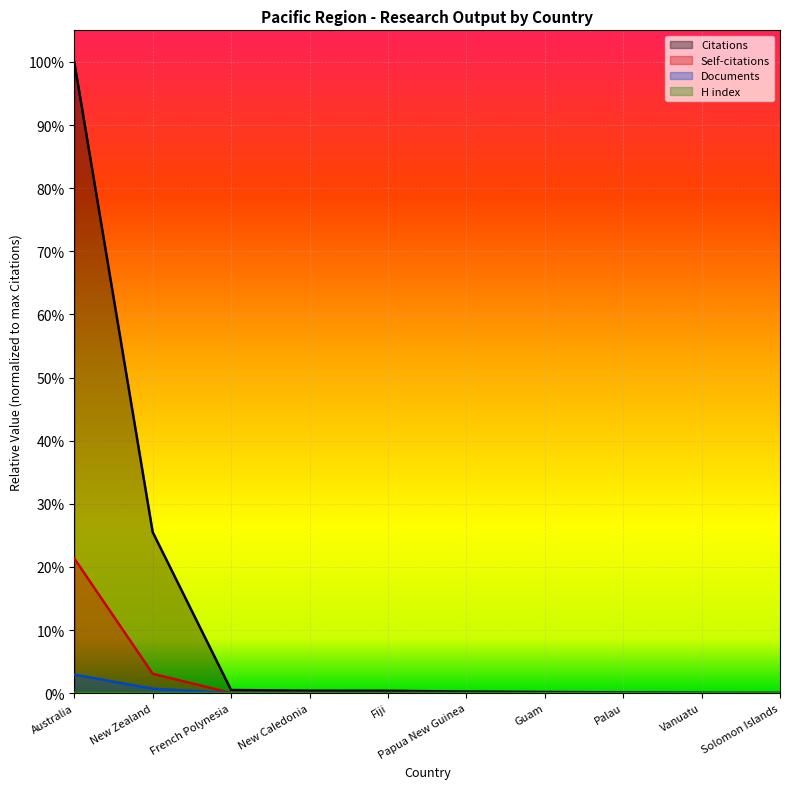

True or false: H index has more than 2 points higher than both neighbors.

False